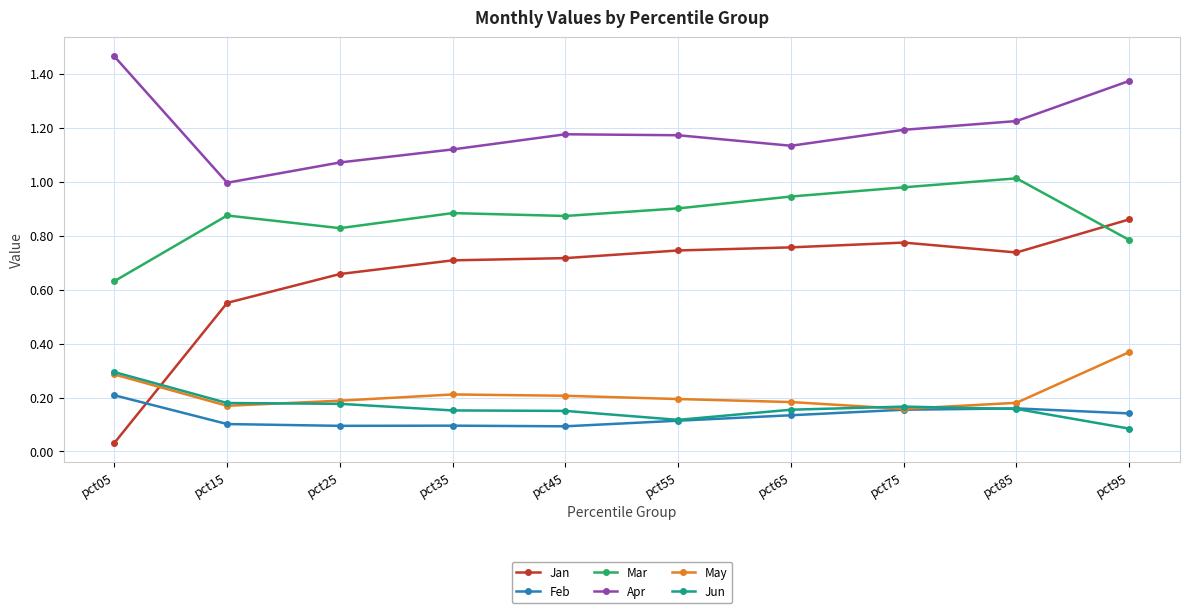

The May series shows 0.2 at pct95. True or false?

False